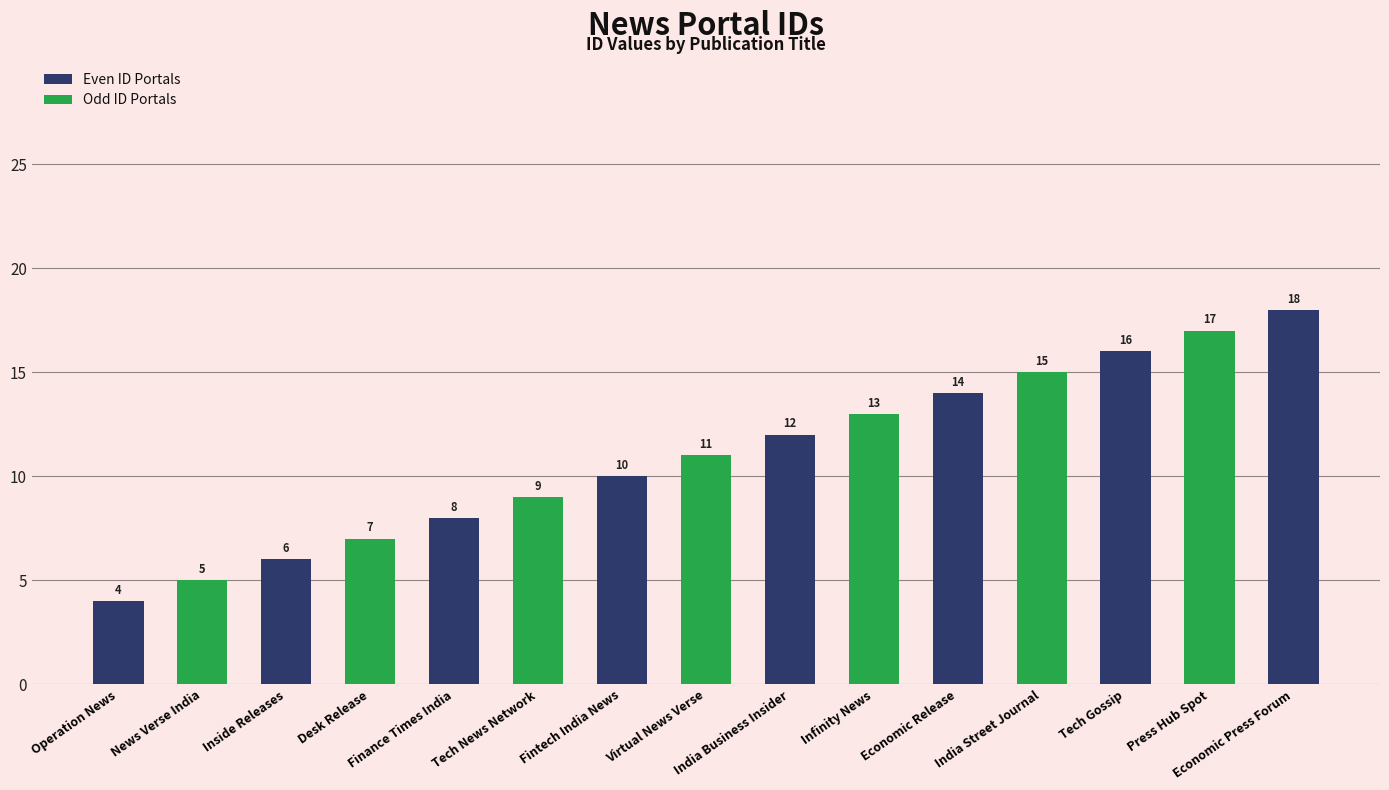

What is the sum of all Even ID Portals values?

88